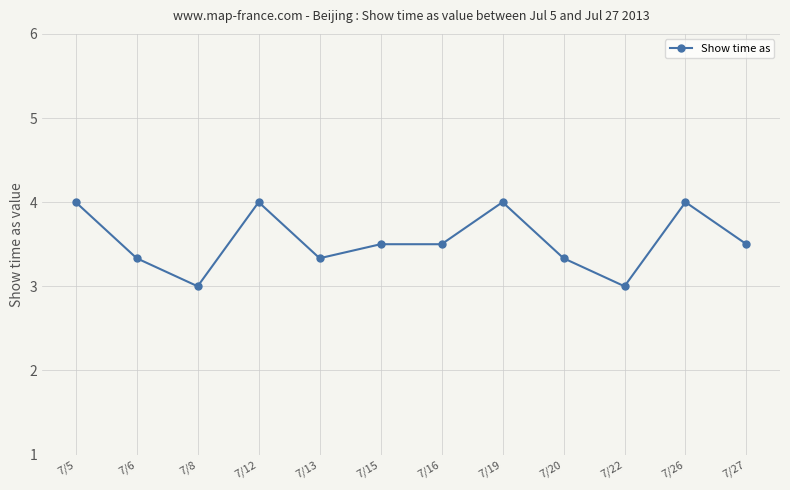

Is it true that the value at 7/26 is 4.0?

True